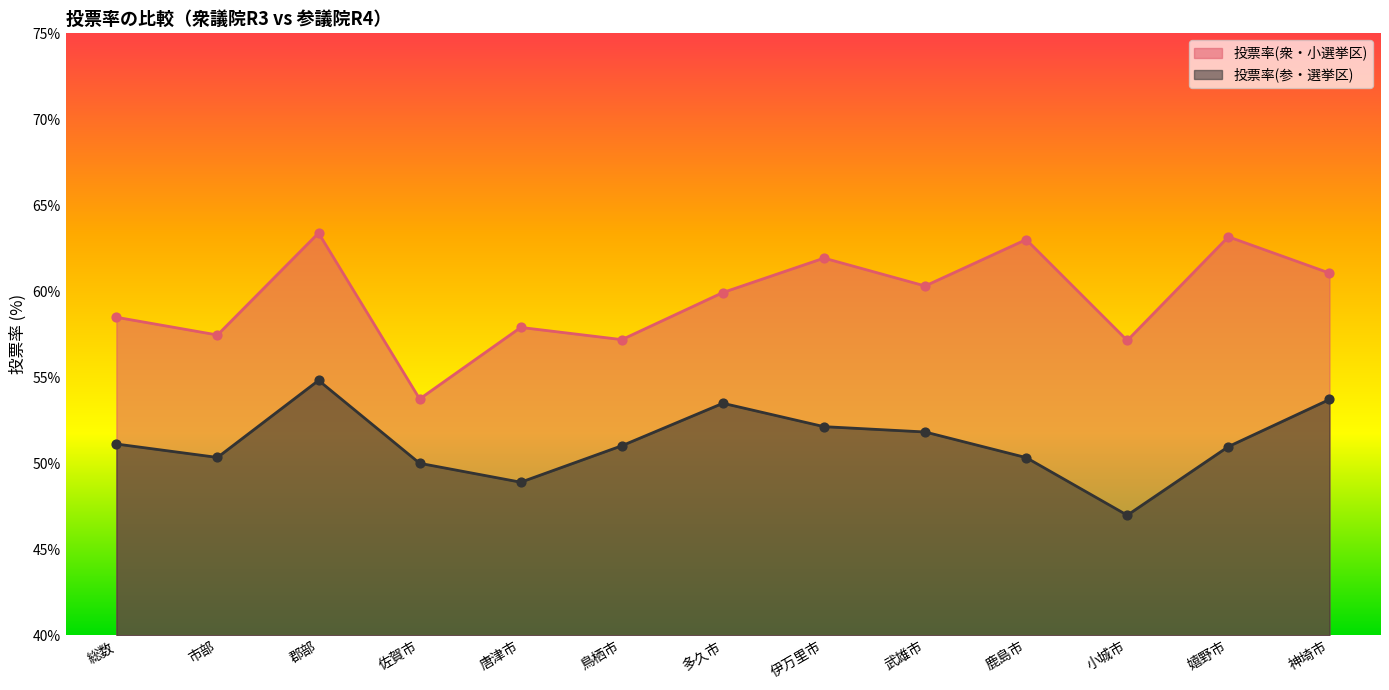

Which series contains the lowest Y value?

投票率(参・選挙区)